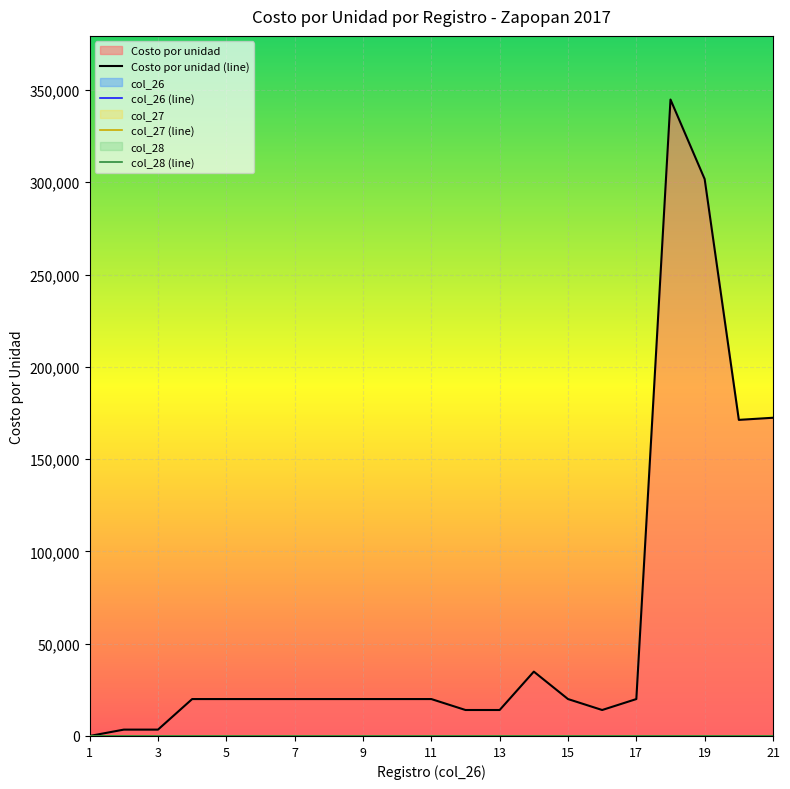

What is the average value of the Costo por unidad (line) series?

60676